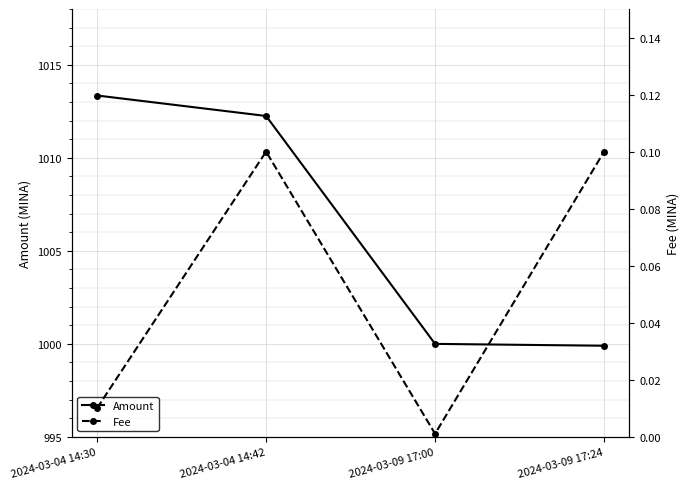

What is the label of the 2nd point from the left?

2024-03-04 14:42